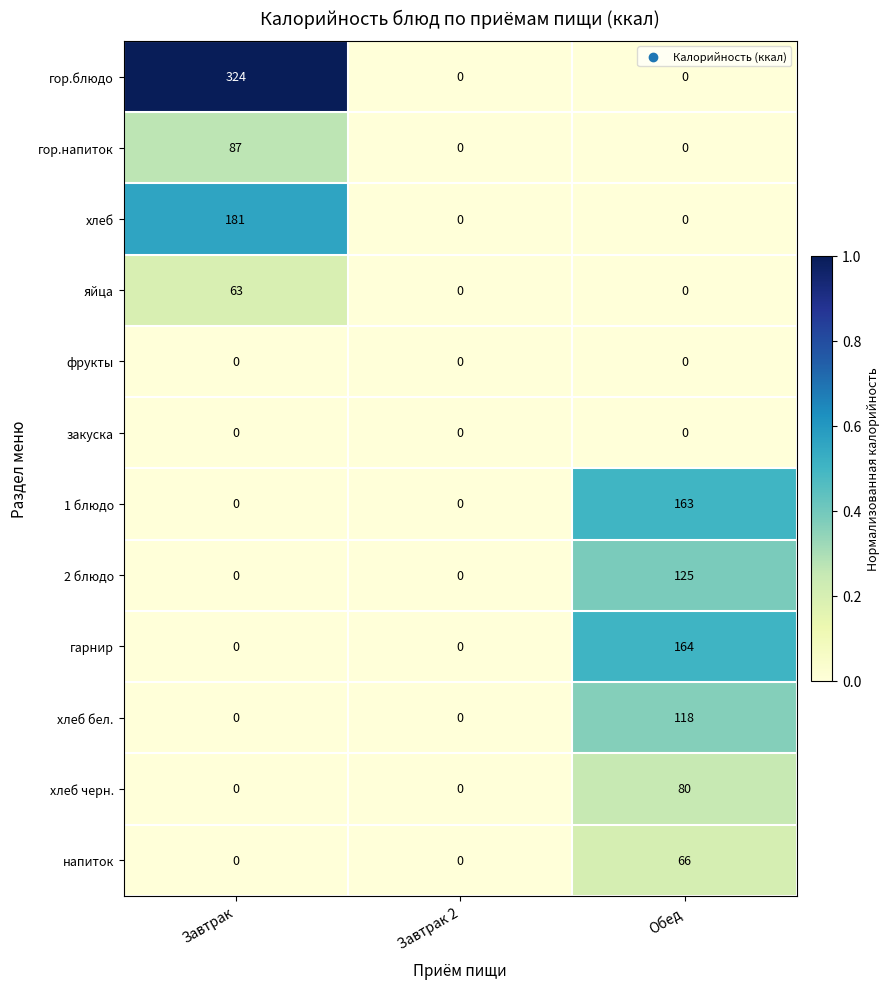

How many categories are shown in the chart?

3